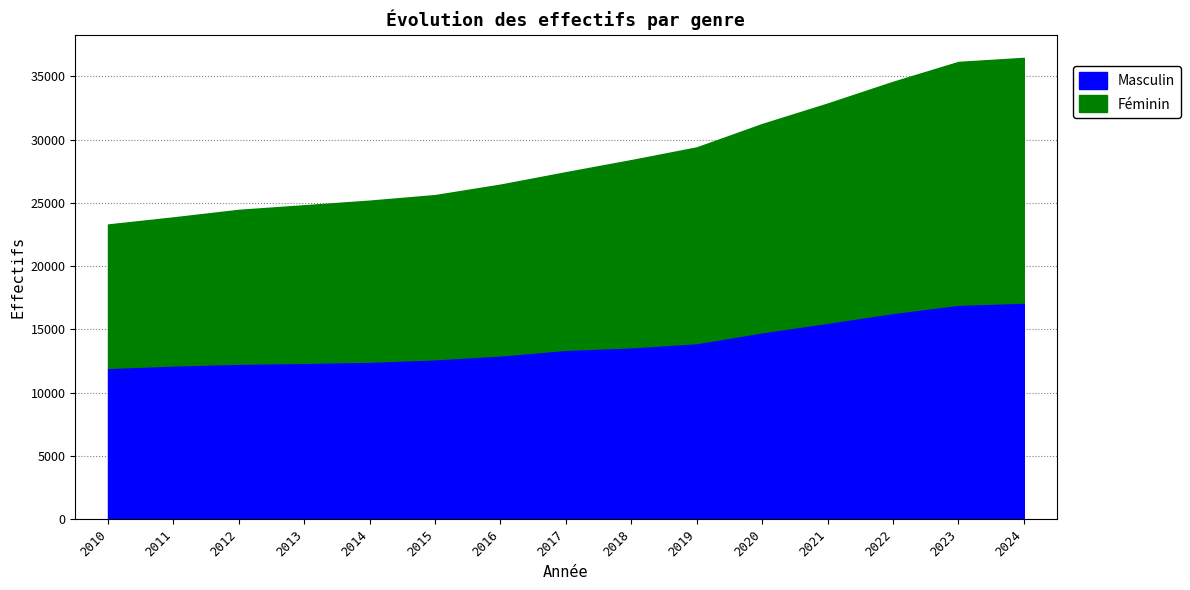

At which label does Masculin first exceed 13395?

2018